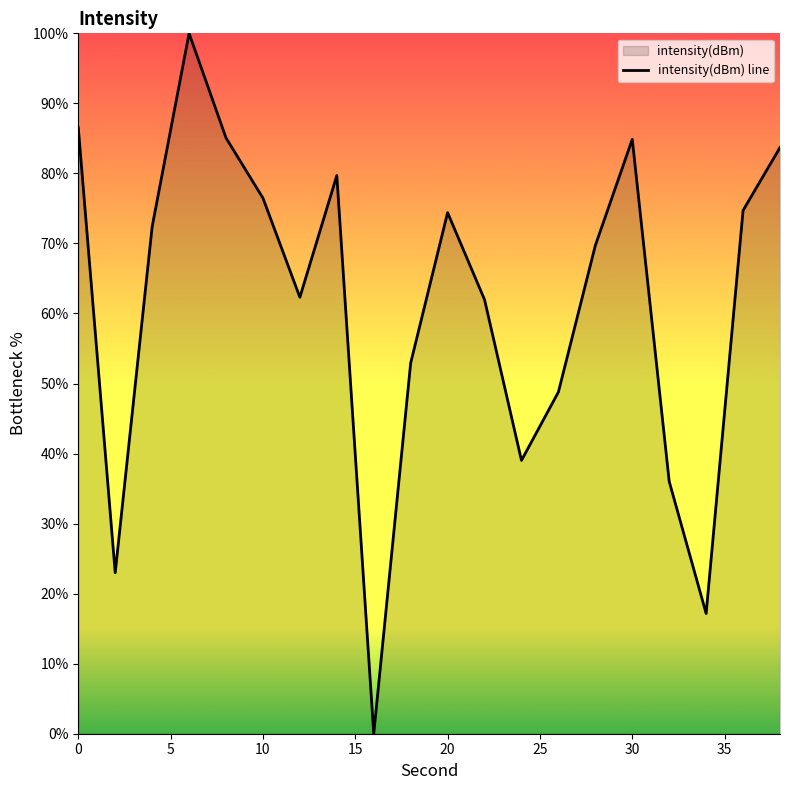

What is the change in value from 0 to 10?

-10.1